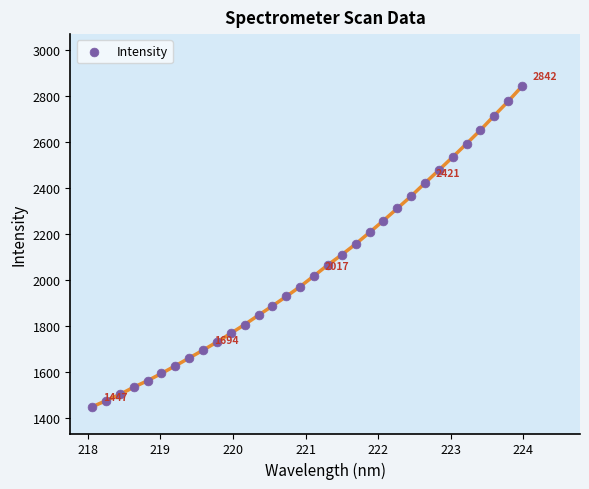

What is the range of X values (max minus min)?

5.9